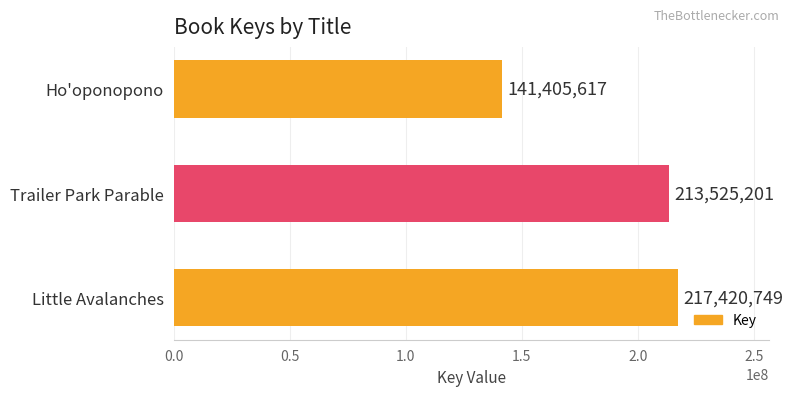

The value at Ho'oponopono is 83988487. True or false?

False